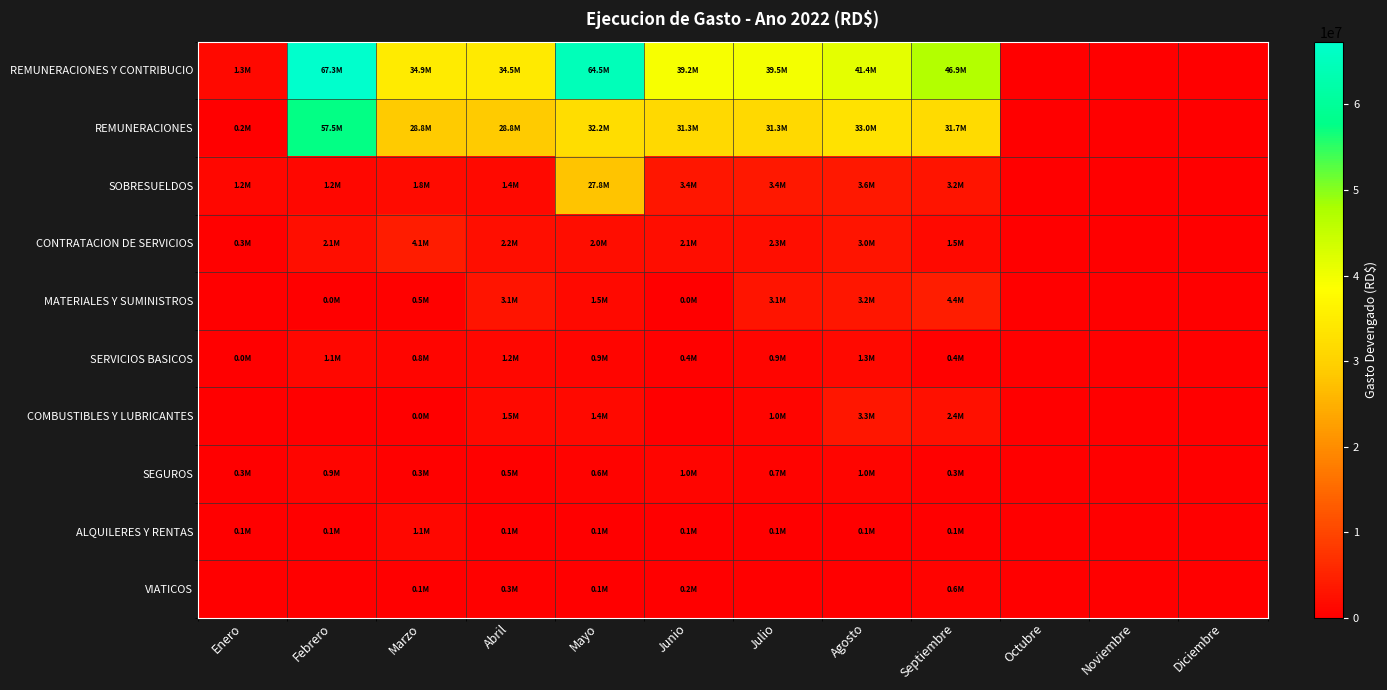

Count the number of categories in the chart.

12